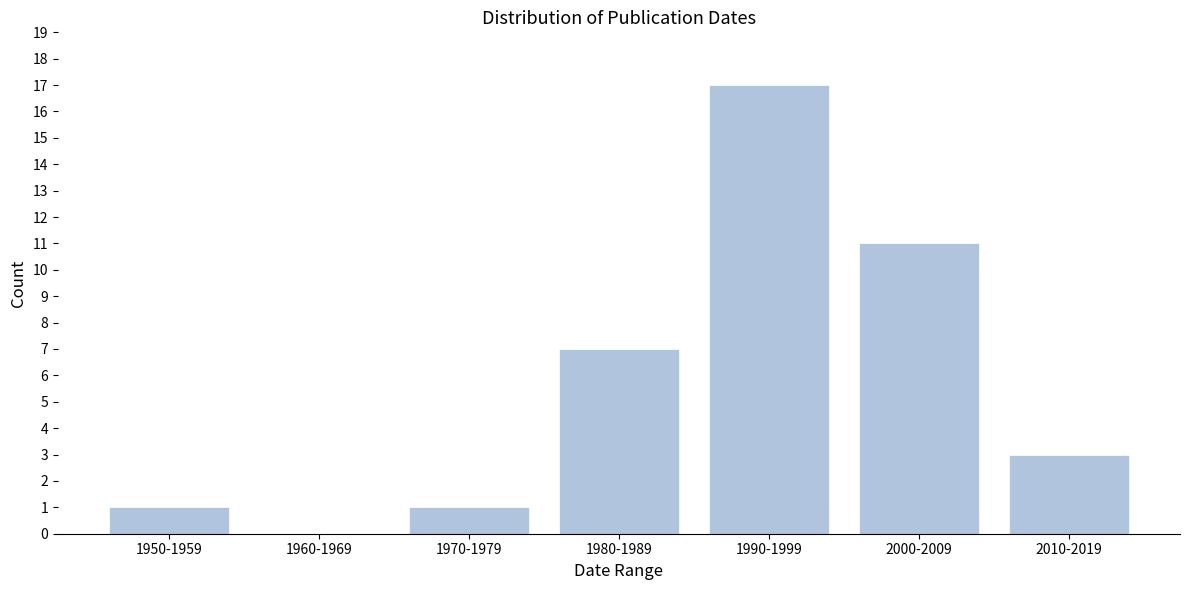

Reading left to right, transcribe all the data shown in this chart.

1950-1959=1	1960-1969=0	1970-1979=1	1980-1989=7	1990-1999=17	2000-2009=11	2010-2019=3